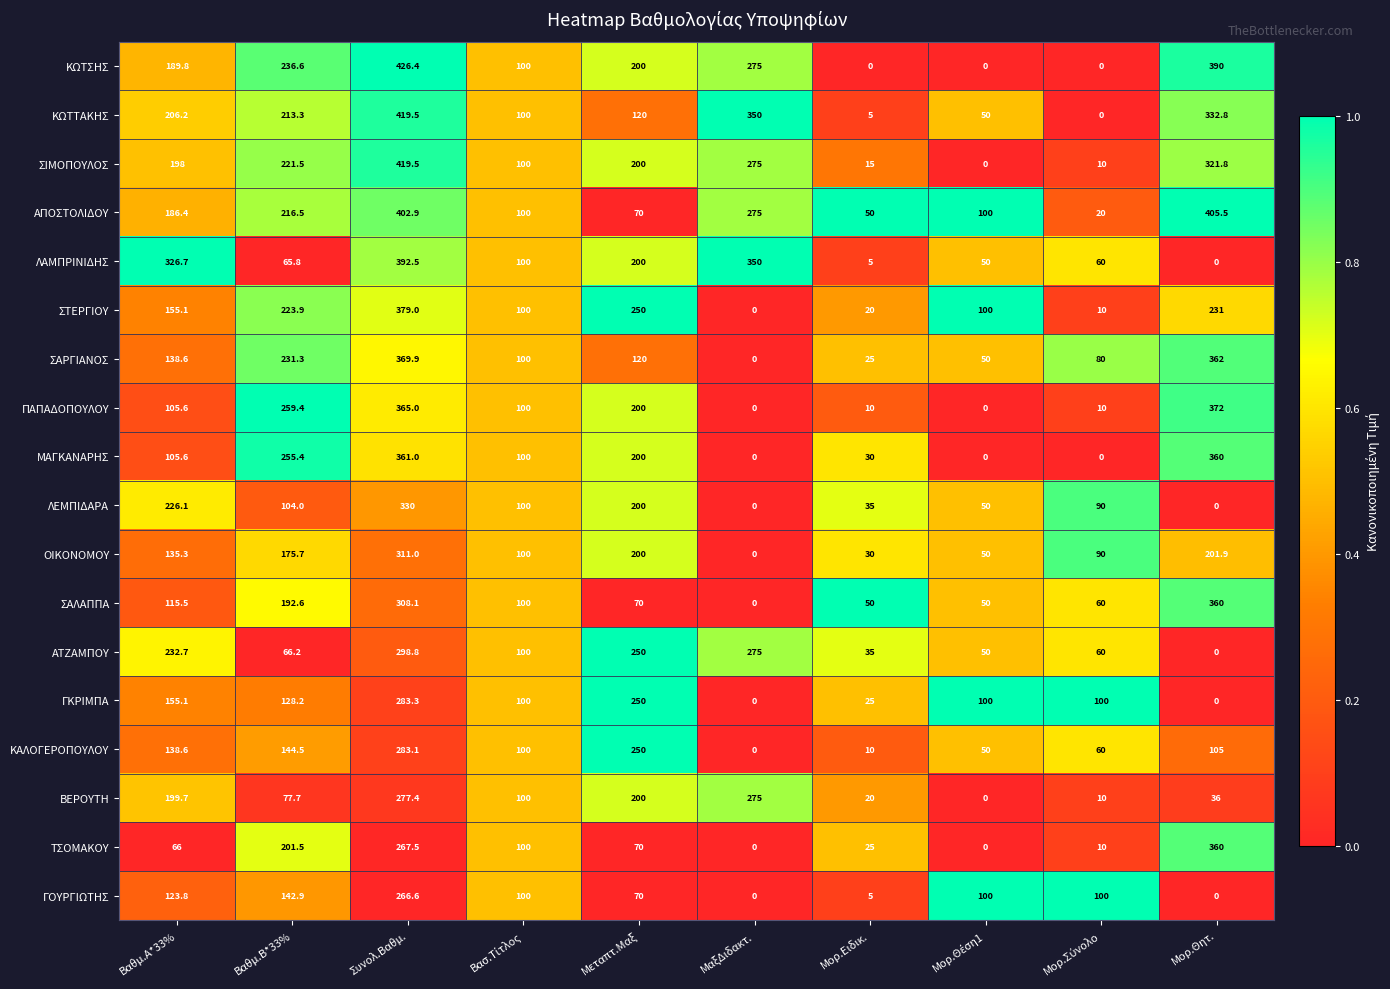

What is the difference between the maximum and minimum values in the ΚΩΤΤΑΚΗΣ series?

419.5